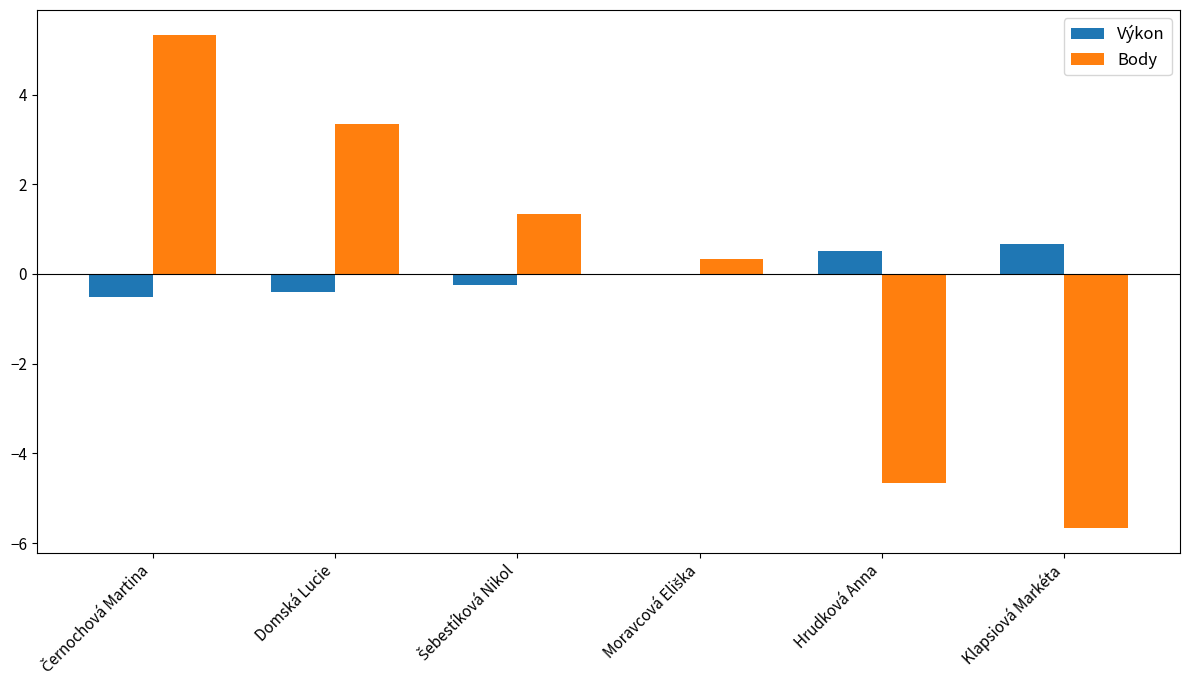

Count the number of categories in the chart.

6